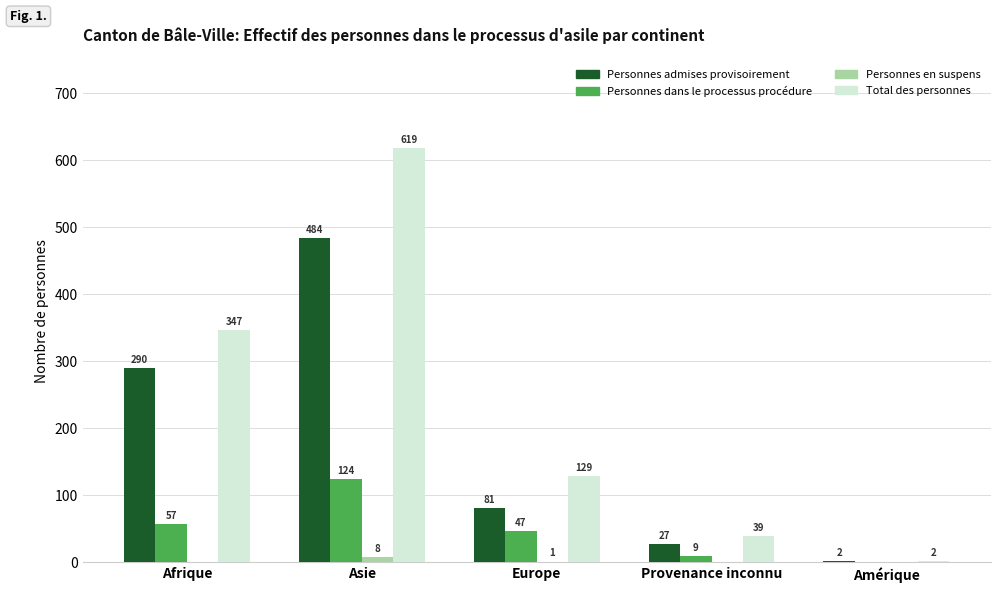

Reading left to right, transcribe all the data shown in this chart.

Personnes admises provisoirement: 290	484	81	27	2
Personnes dans le processus procédure: 57	124	47	9	0
Personnes en suspens: 0	8	1	0	0
Total des personnes: 347	619	129	39	2